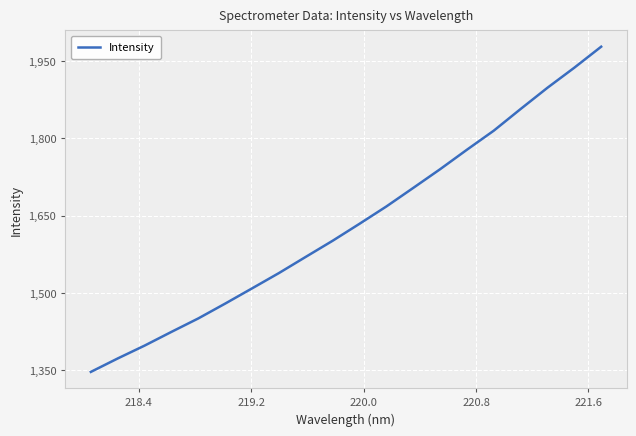

What is the minimum value shown in the chart?

1346.7